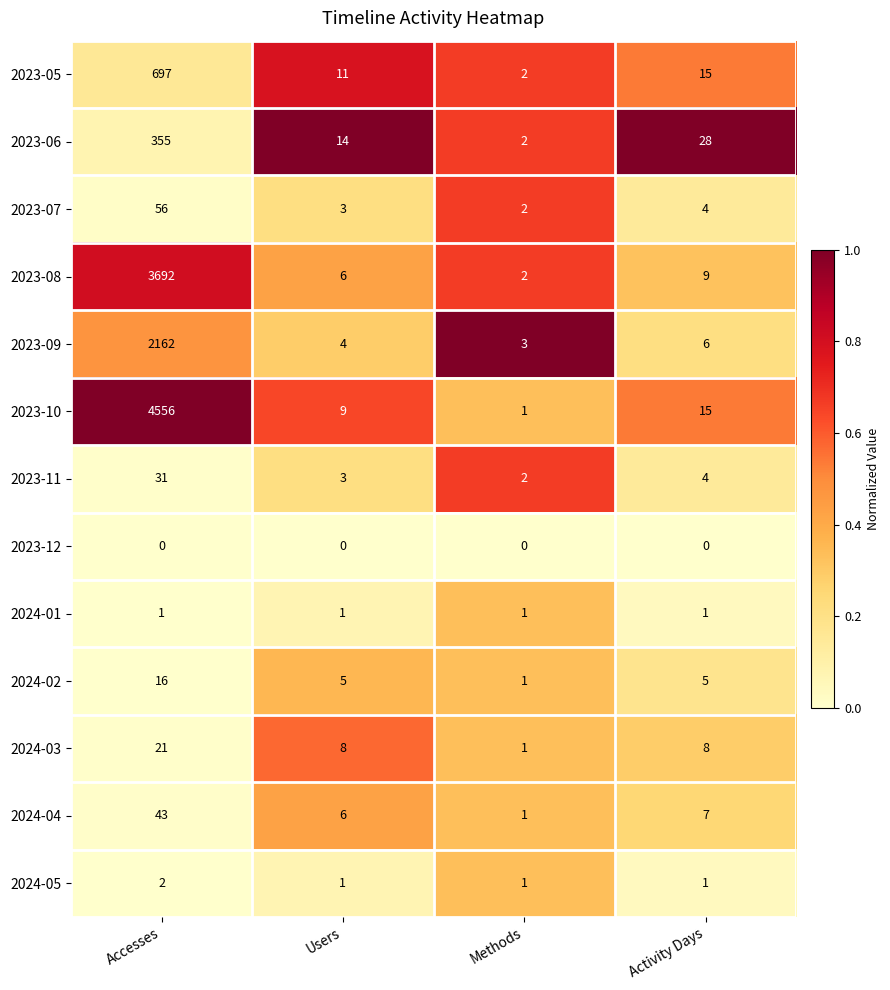

What is the greatest value displayed?

4556